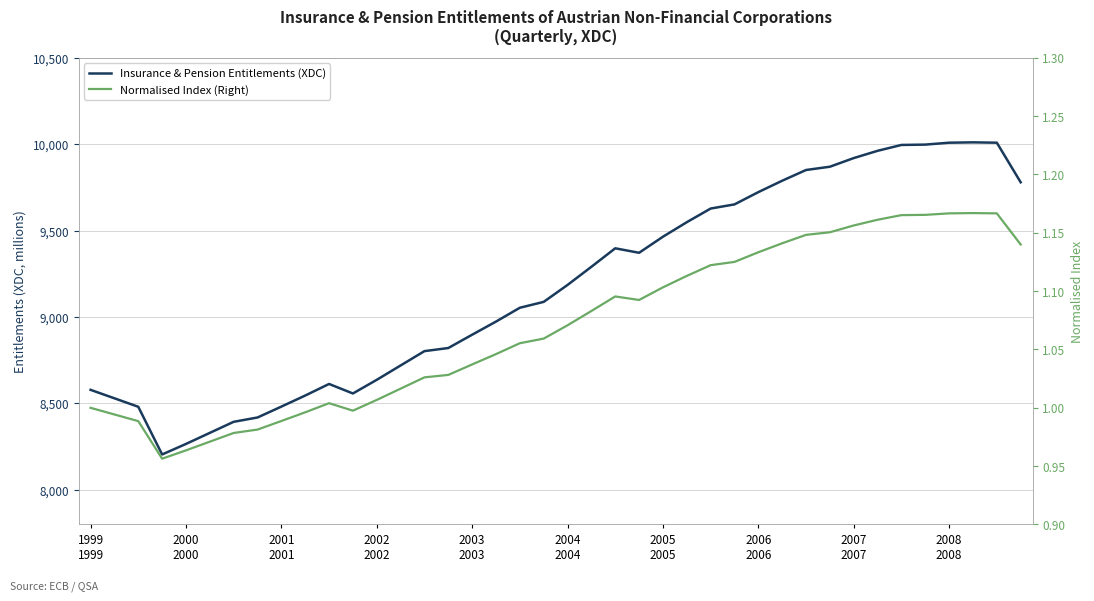

What is the difference between the second highest and second lowest values in the Normalised Index (Right) series?

0.2